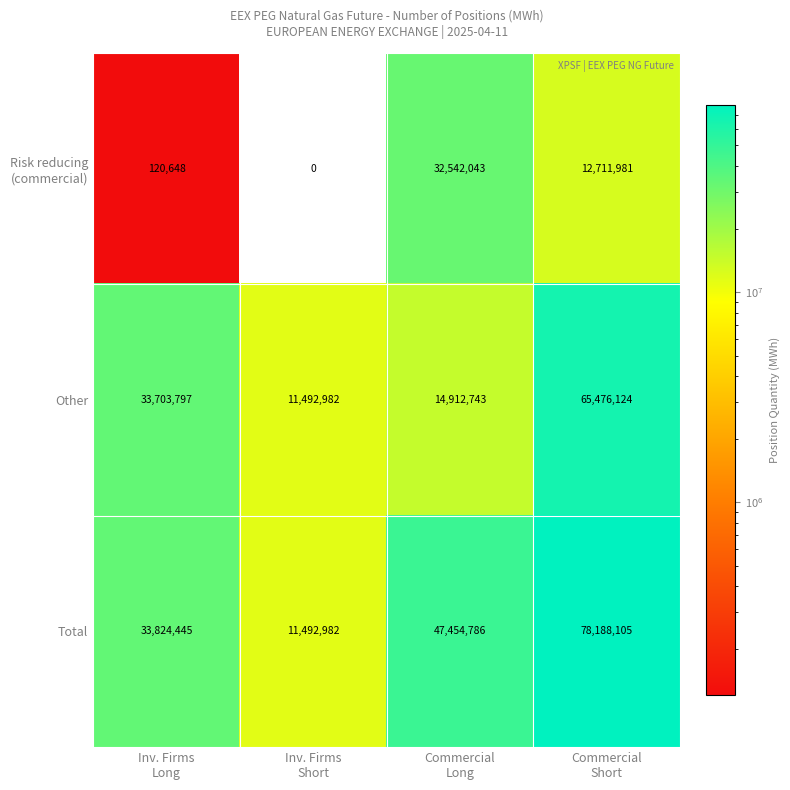

How many series are shown in this chart?

3